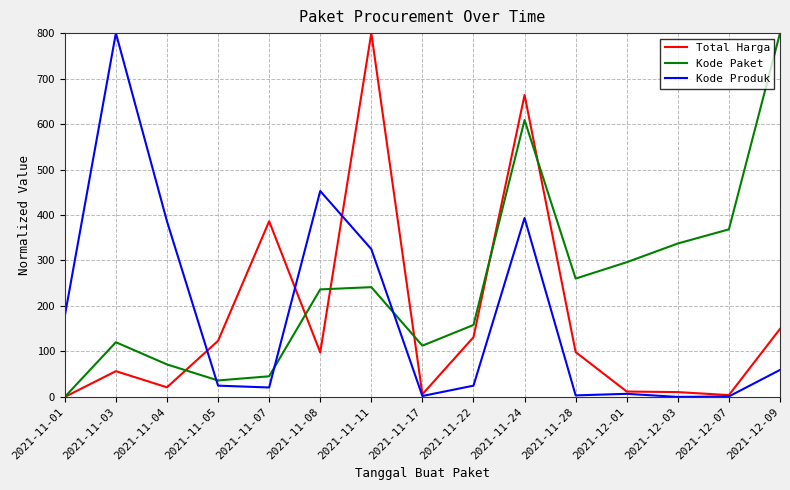

What is the sum of the Kode Paket values at 2021-11-17 and 2021-12-03?

450.2